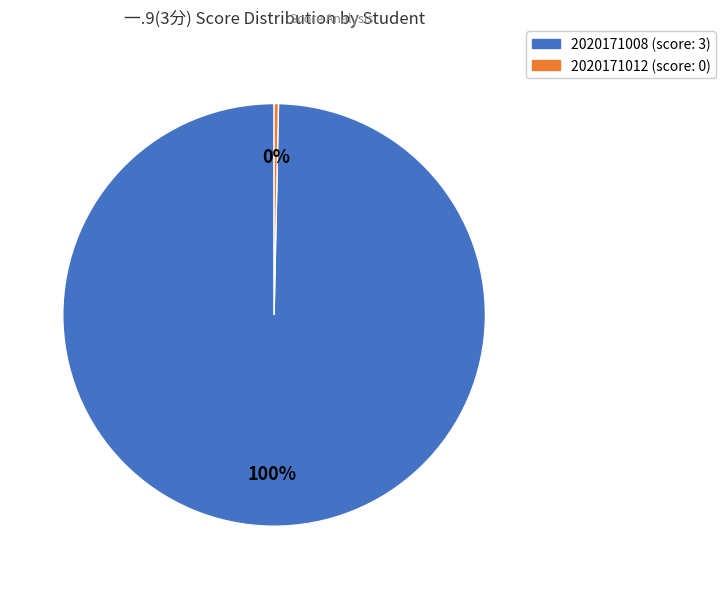

What is the largest slice in the pie chart?

2020171008